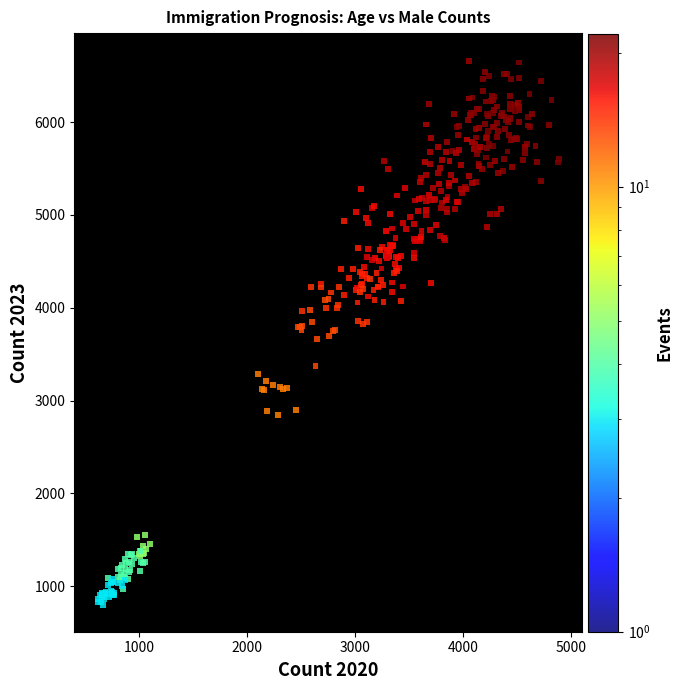

What is the range of X values (max minus min)?

4271.9